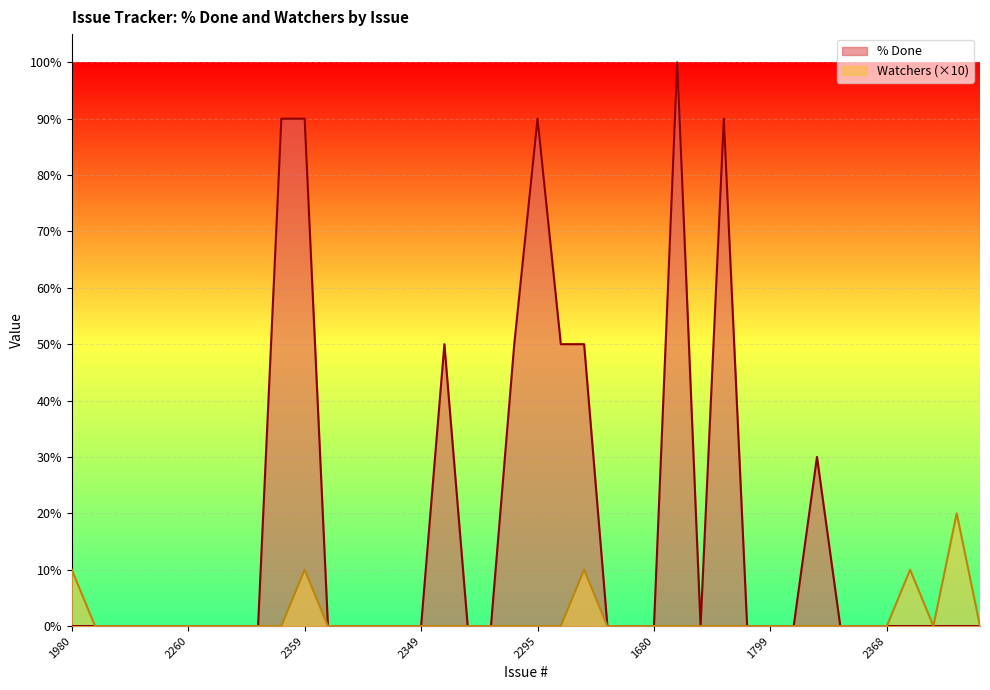

Between 2320 and 1783, which series saw the biggest shift?

% Done